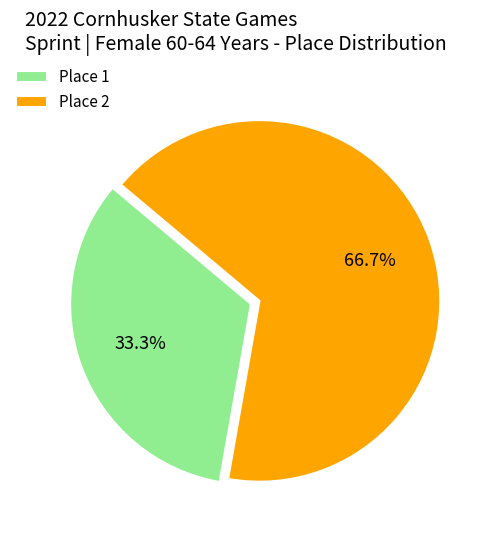

How many slices are in this pie chart?

2